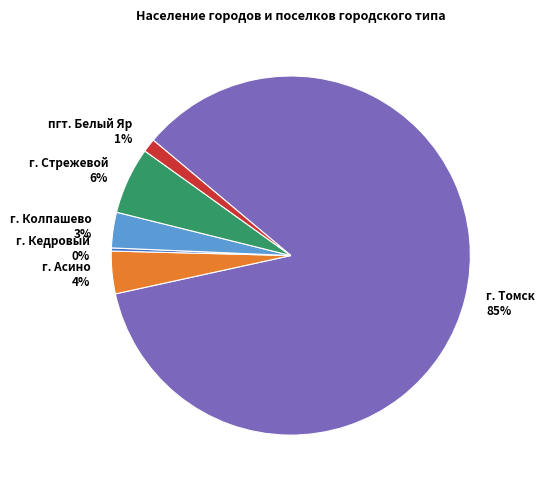

What percentage is the г. Асино slice, to the nearest percent?

4%